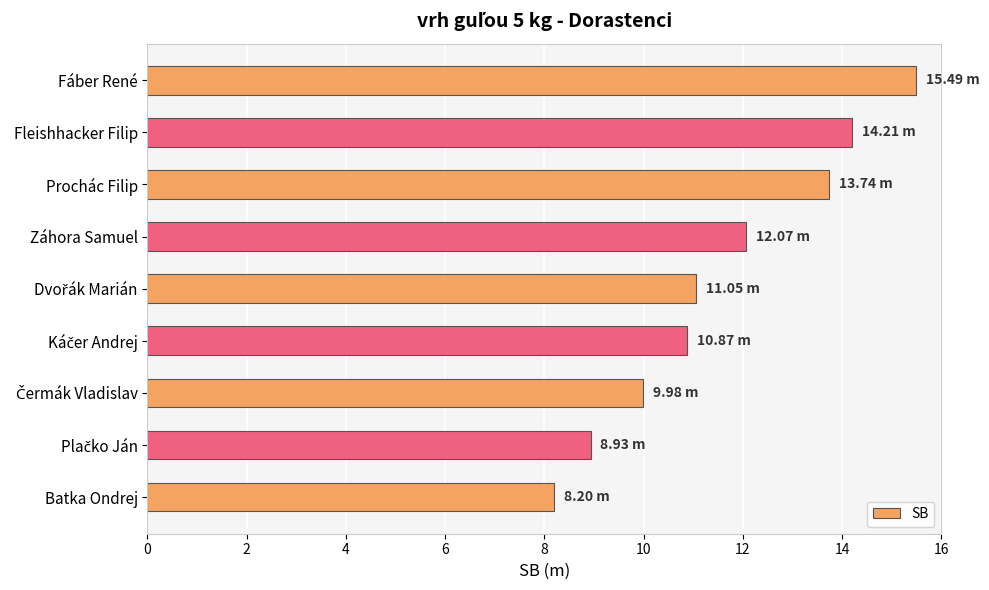

At which category does the chart reach its minimum across all series?

Batka Ondrej